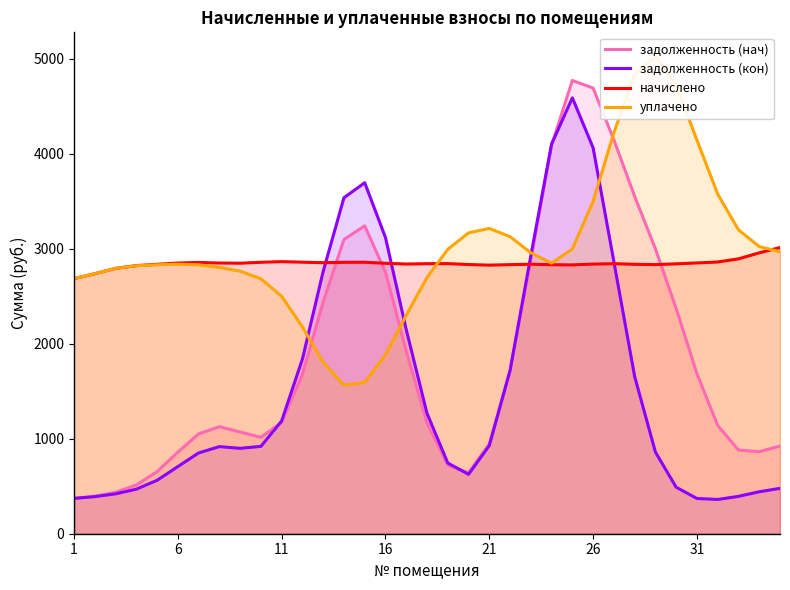

What is the smallest value displayed?

360.5